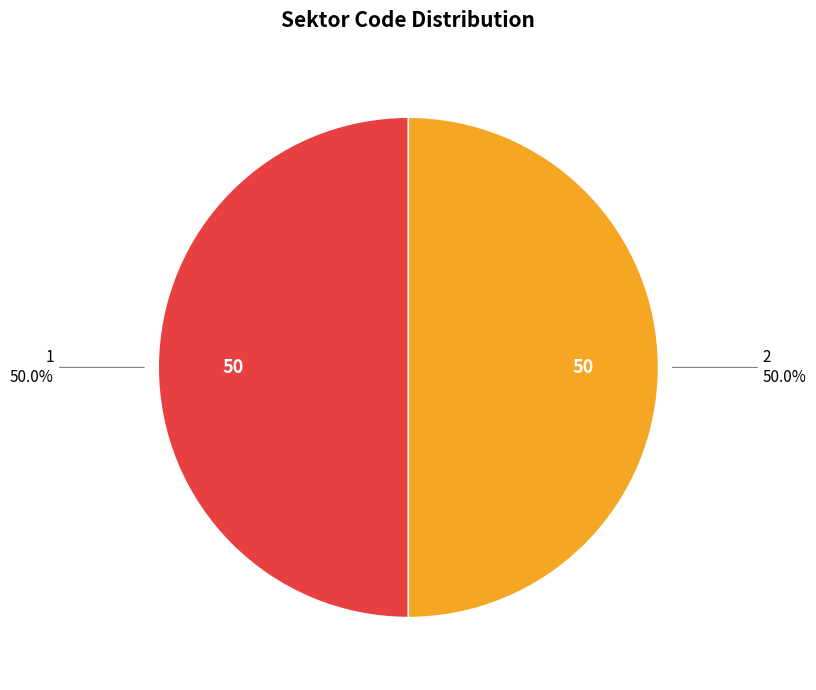

What percentage is the 1 slice, to the nearest percent?

50%